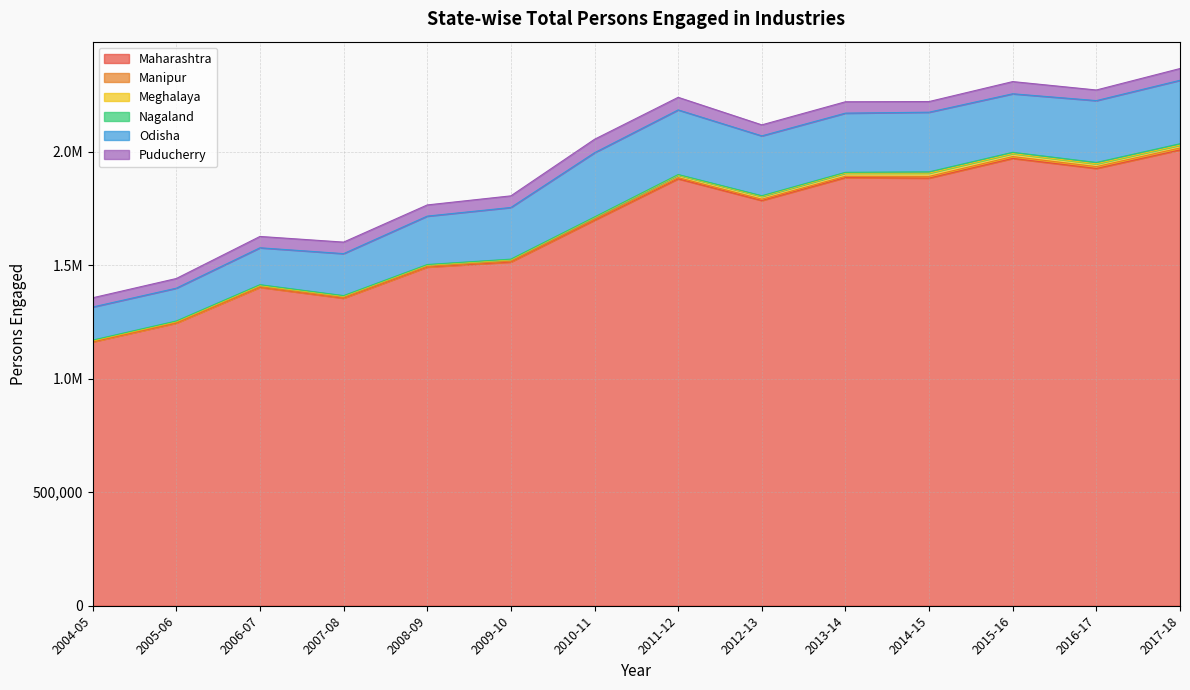

What is the value of the Nagaland point at the 12th from the left?

5626